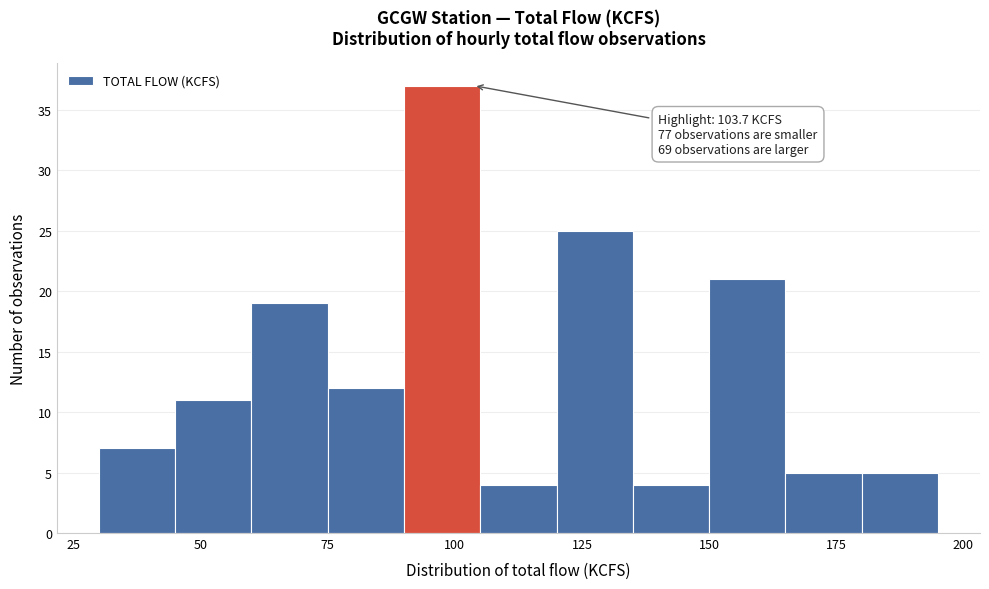

Read against the x-axis, roughly where is the centre of the tallest bar?

100